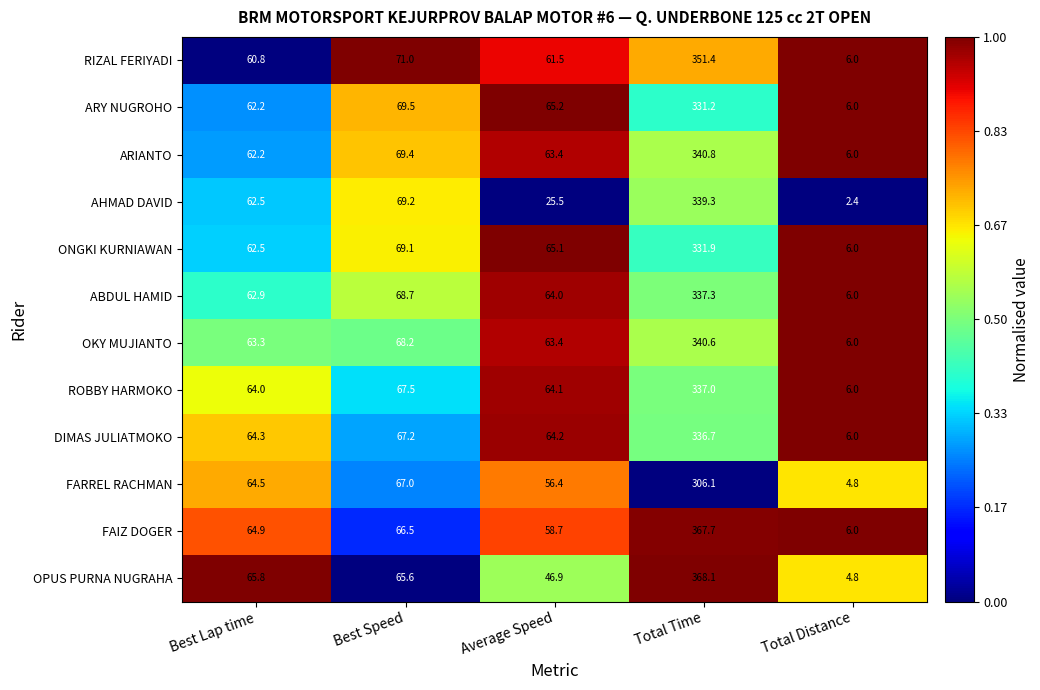

Which series has the largest total across all categories?

FAIZ DOGER